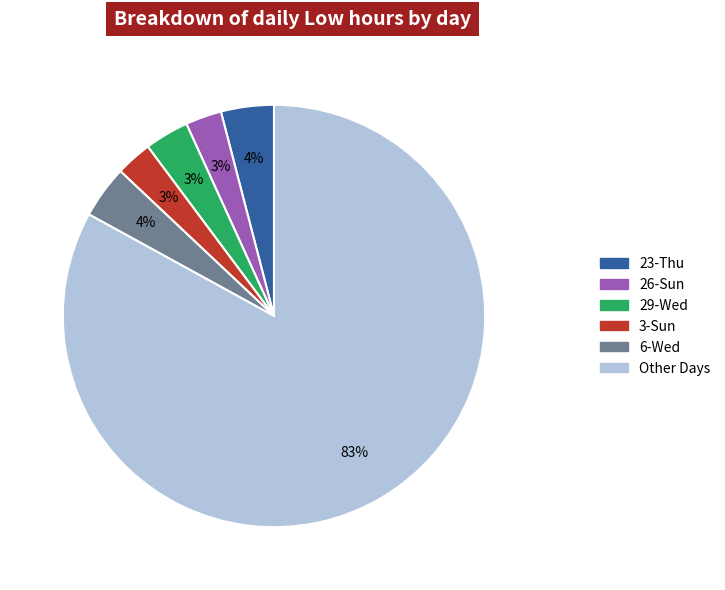

Is there a majority slice in this chart?

Yes